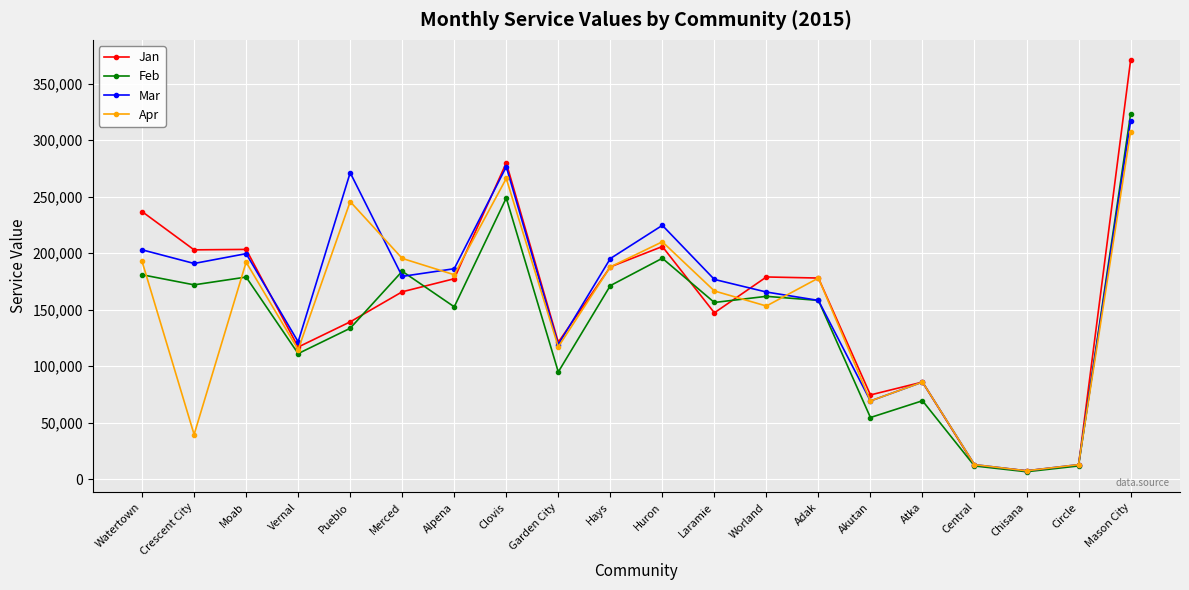

True or false: Mar has more than 2 points higher than both neighbors.

True